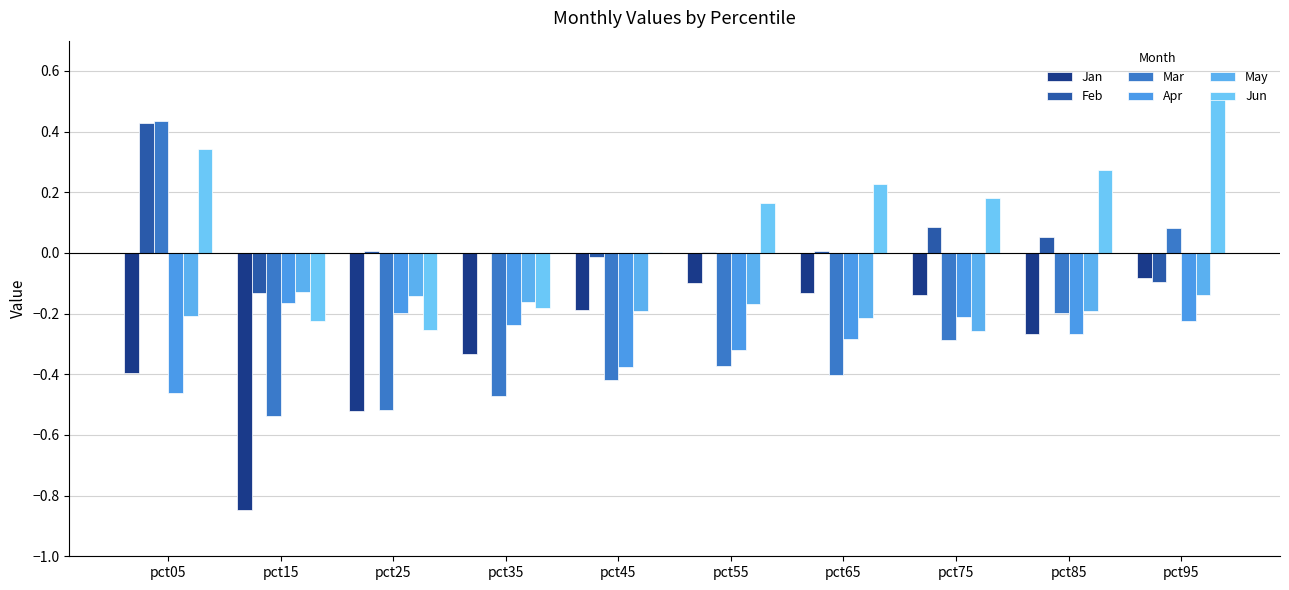

Reading left to right, what are all the values shown in this chart?

Jan: pct05=-0.4	pct15=-0.8	pct25=-0.5	pct35=-0.3	pct45=-0.2	pct55=-0.1	pct65=-0.1	pct75=-0.1	pct85=-0.3	pct95=-0.1
Feb: pct05=0.4	pct15=-0.1	pct25=0.0	pct35=-0.0	pct45=-0.0	pct55=0.0	pct65=0.0	pct75=0.1	pct85=0.1	pct95=-0.1
Mar: pct05=0.4	pct15=-0.5	pct25=-0.5	pct35=-0.5	pct45=-0.4	pct55=-0.4	pct65=-0.4	pct75=-0.3	pct85=-0.2	pct95=0.1
Apr: pct05=-0.5	pct15=-0.2	pct25=-0.2	pct35=-0.2	pct45=-0.4	pct55=-0.3	pct65=-0.3	pct75=-0.2	pct85=-0.3	pct95=-0.2
May: pct05=-0.2	pct15=-0.1	pct25=-0.1	pct35=-0.2	pct45=-0.2	pct55=-0.2	pct65=-0.2	pct75=-0.3	pct85=-0.2	pct95=-0.1
Jun: pct05=0.3	pct15=-0.2	pct25=-0.3	pct35=-0.2	pct45=0.0	pct55=0.2	pct65=0.2	pct75=0.2	pct85=0.3	pct95=0.5